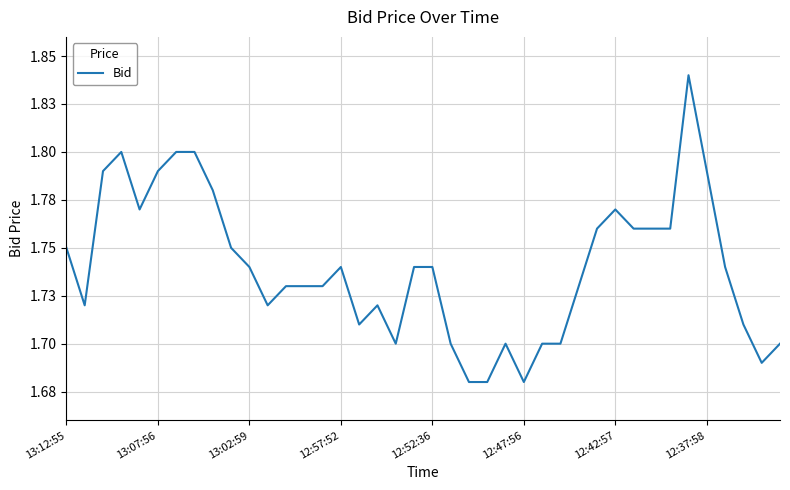

Does the chart display data point markers on the line(s)?

No